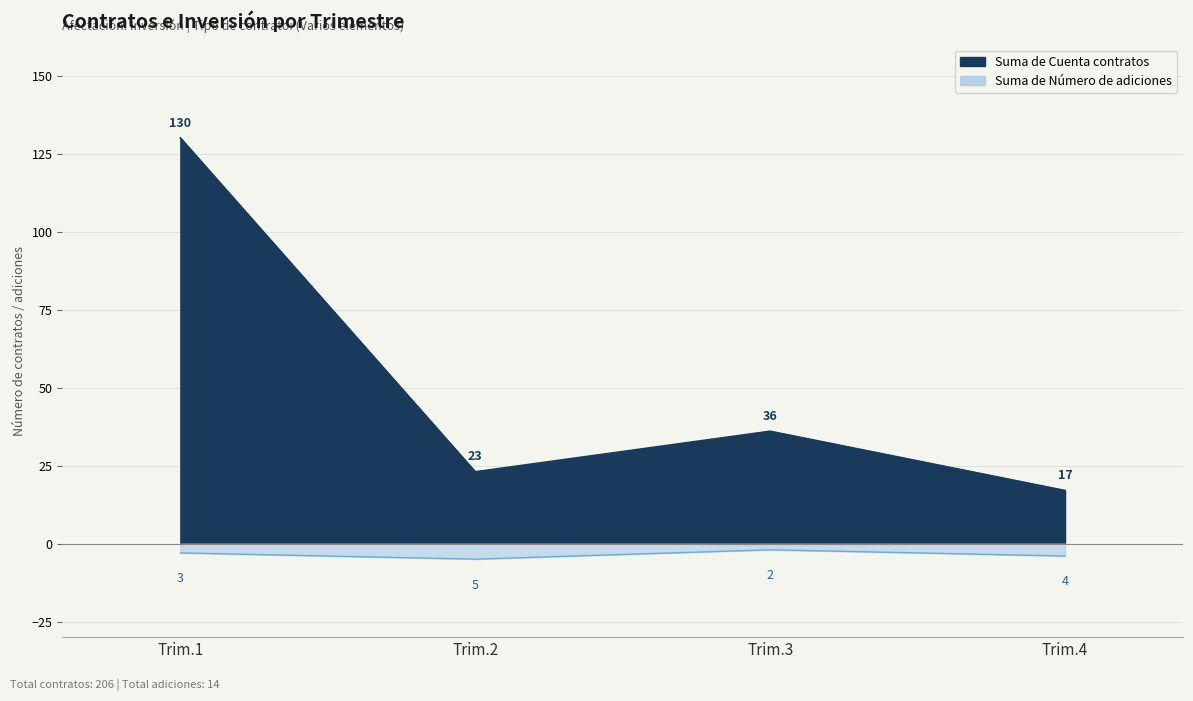

At which category is the sum across all series the highest?

Trim.1